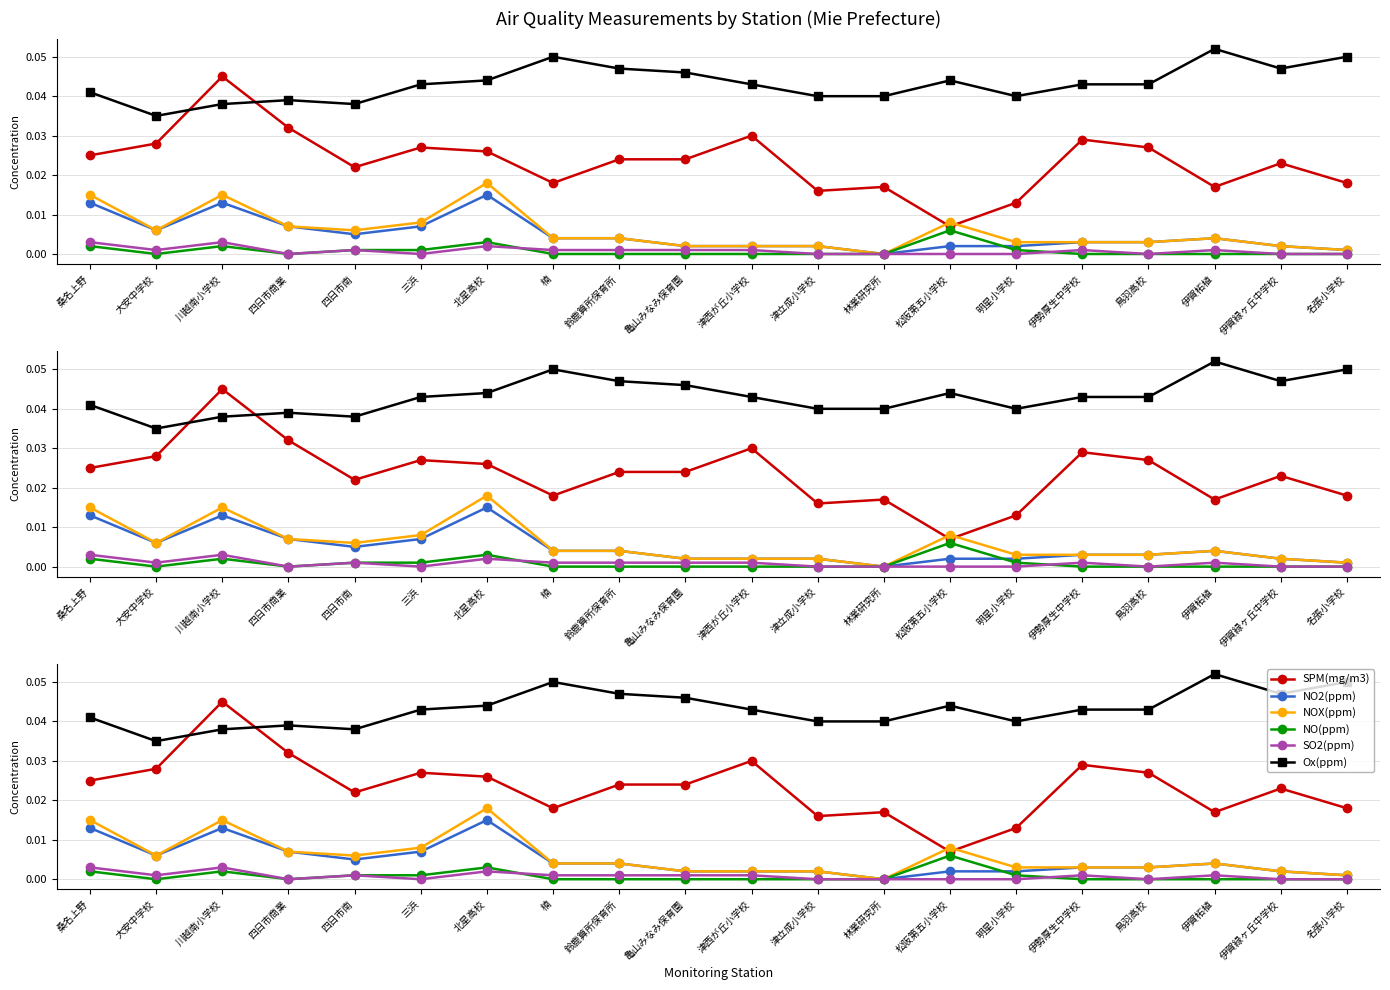

At which label does SPM(mg/m3) reach its minimum?

松阪第五小学校